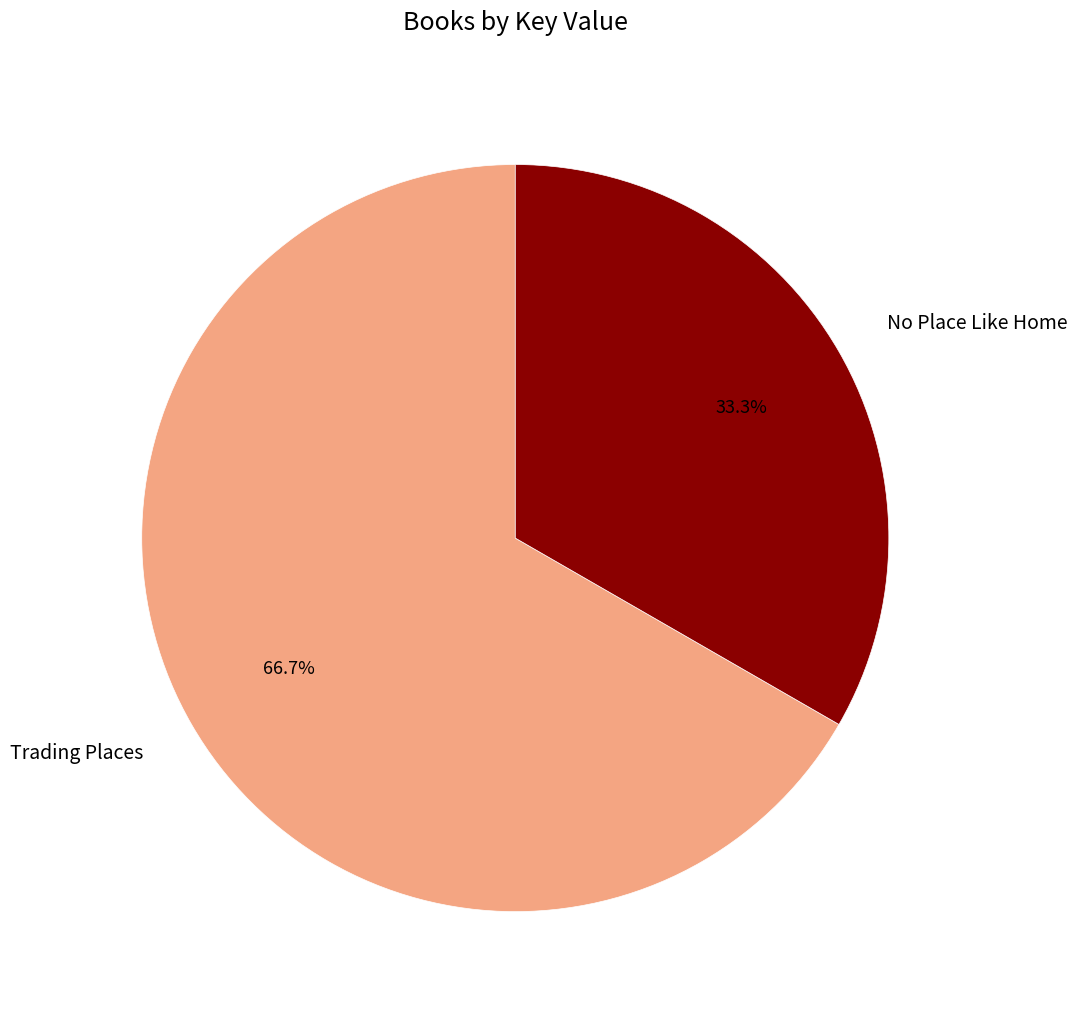

What is the ratio of the value at Trading Places to the value at No Place Like Home?

2.0